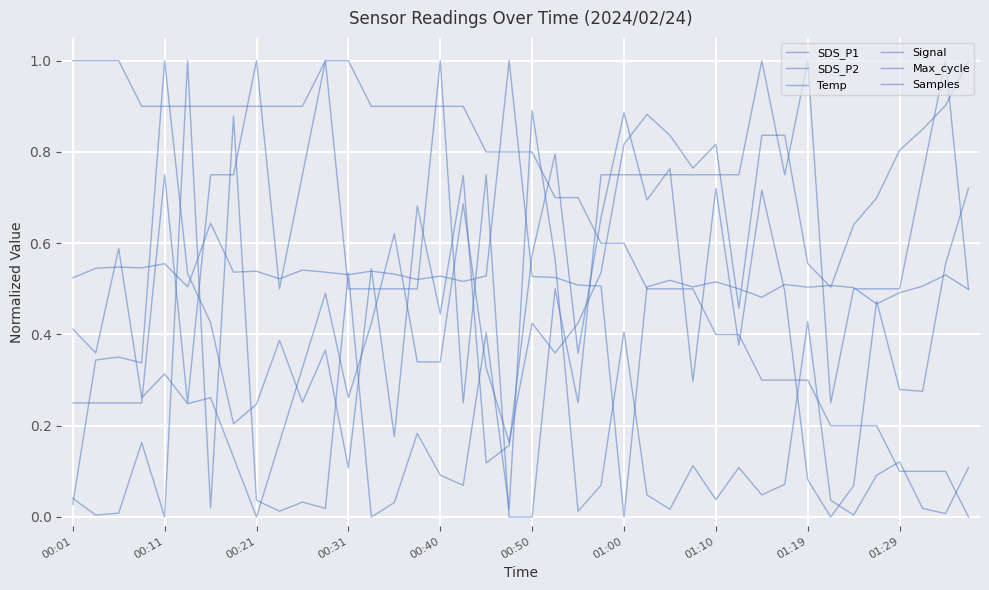

Which category has the highest value across all series?

00:11